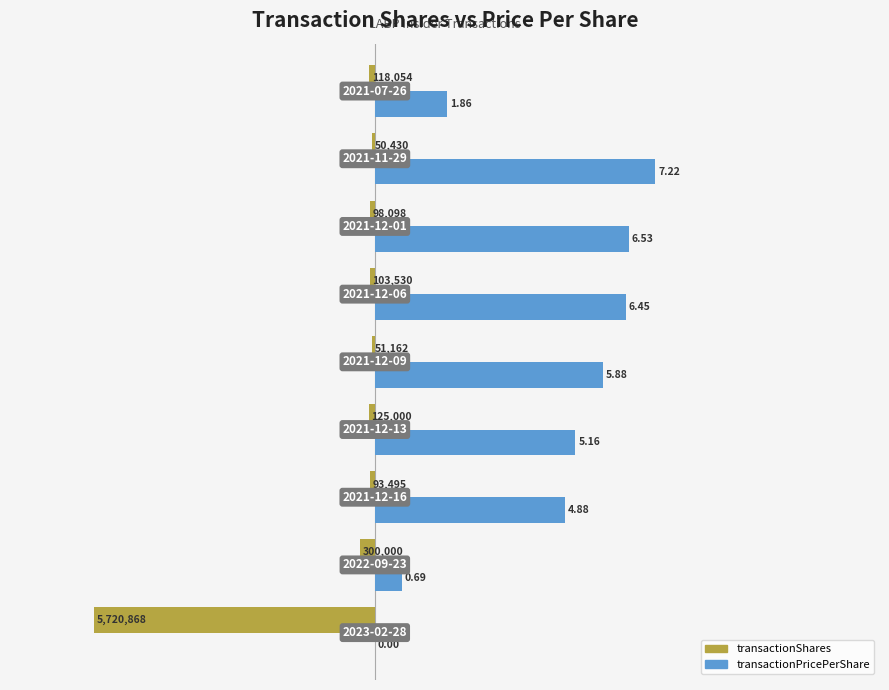

What are all the series names shown in the legend?

transactionShares, transactionPricePerShare